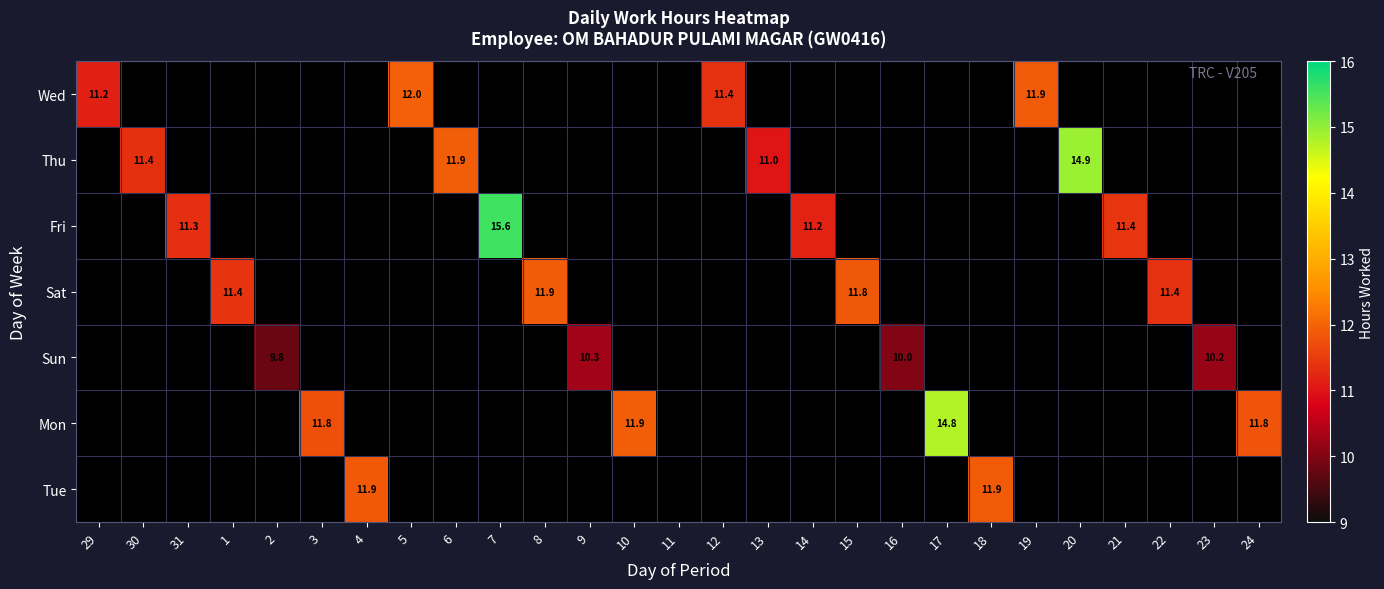

Which category has the highest value in the Sat series?

8